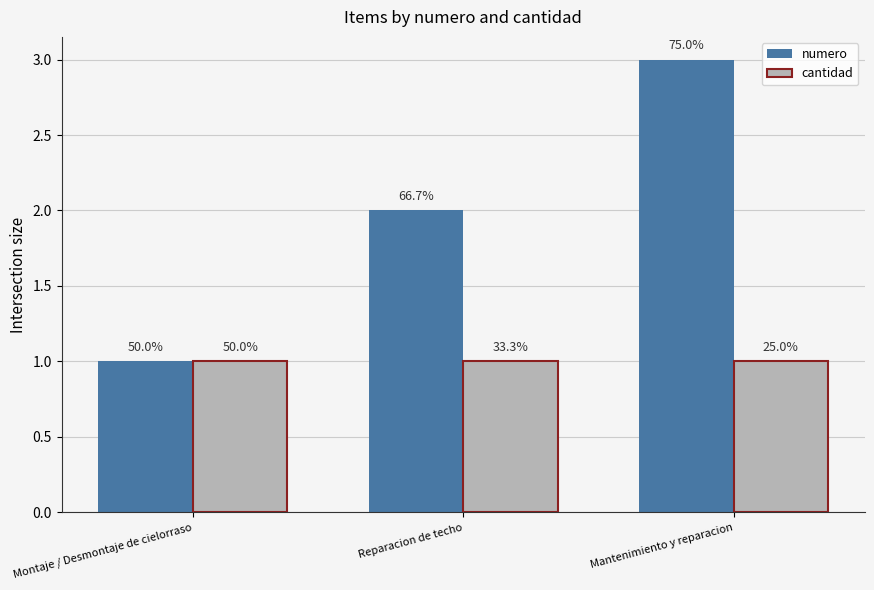

At which label is cantidad closest to 1?

Montaje / Desmontaje de cielorraso